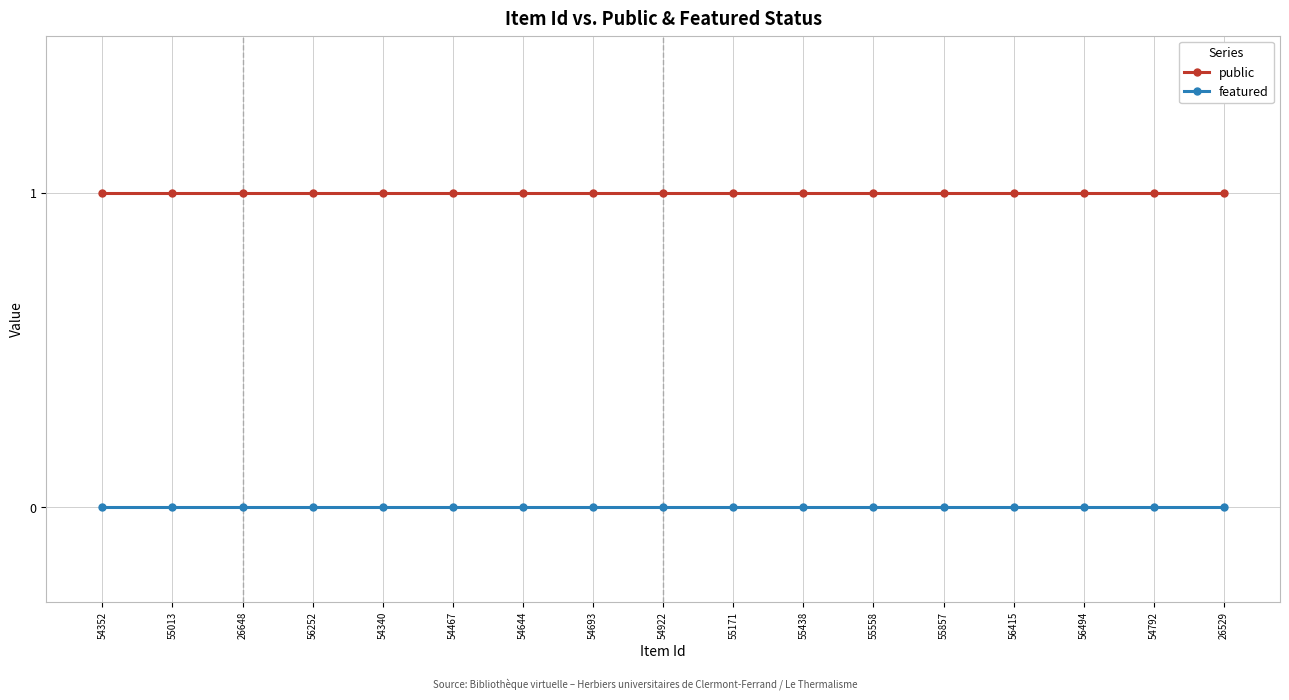

Reading left to right, what are all the values shown in this chart?

public: 54352=1	55013=1	26648=1	56252=1	54340=1	54467=1	54644=1	54693=1	54922=1	55171=1	55438=1	55558=1	55857=1	56415=1	56494=1	54792=1	26529=1
featured: 54352=0	55013=0	26648=0	56252=0	54340=0	54467=0	54644=0	54693=0	54922=0	55171=0	55438=0	55558=0	55857=0	56415=0	56494=0	54792=0	26529=0